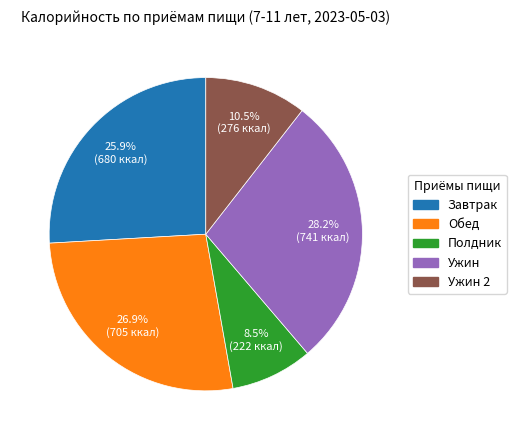

Is there any slice that represents more than half of the pie?

No